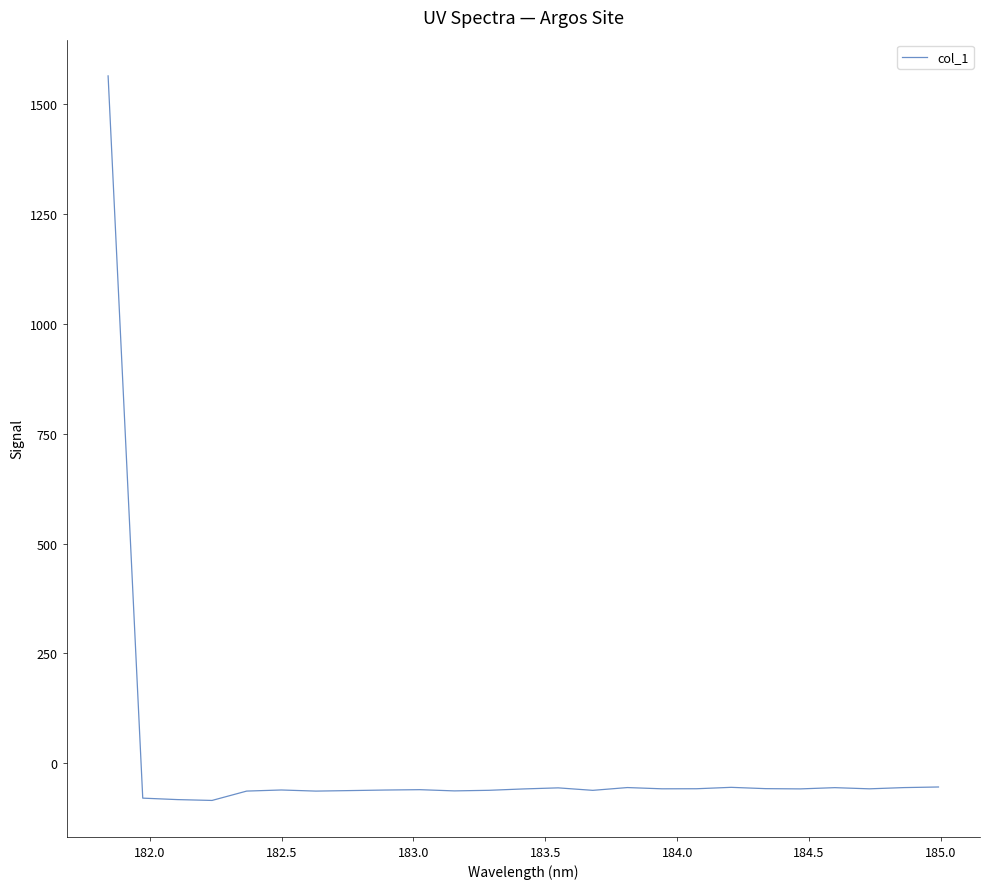

What is the smallest value displayed?

-84.6